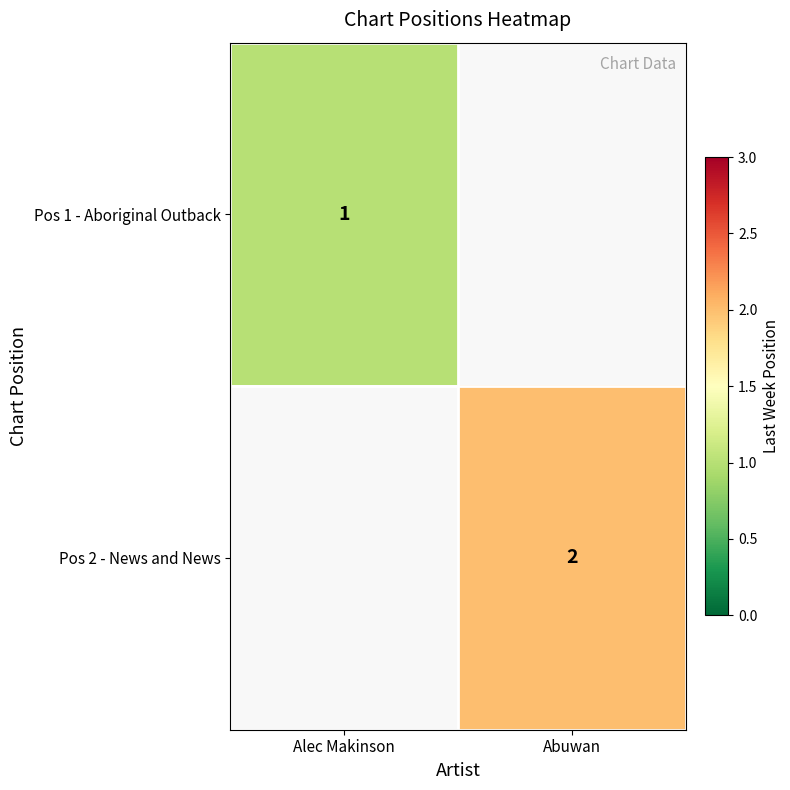

At how many categories does at least one series exceed 1?

1